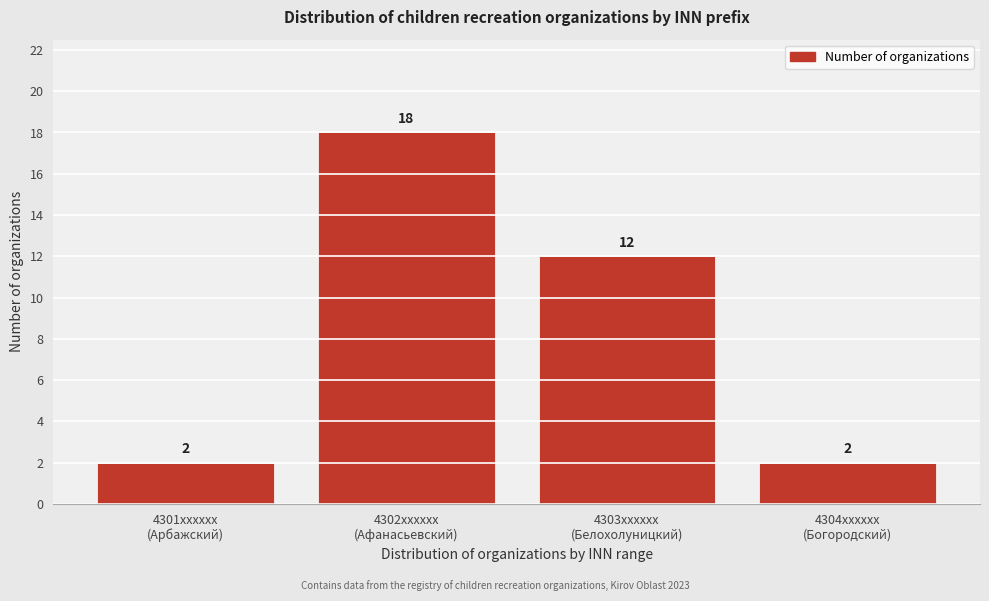

Reading left to right, extract all data points from this chart.

2	18	12	2